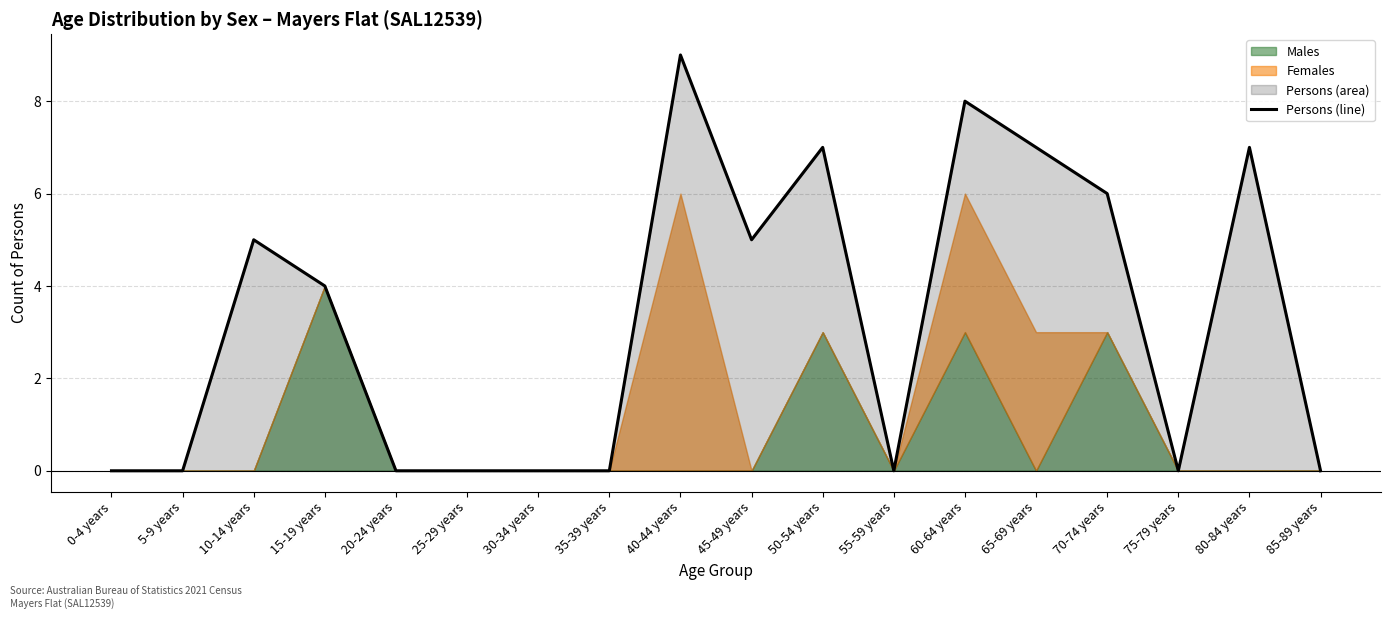

Does the chart have visible grid lines?

Yes